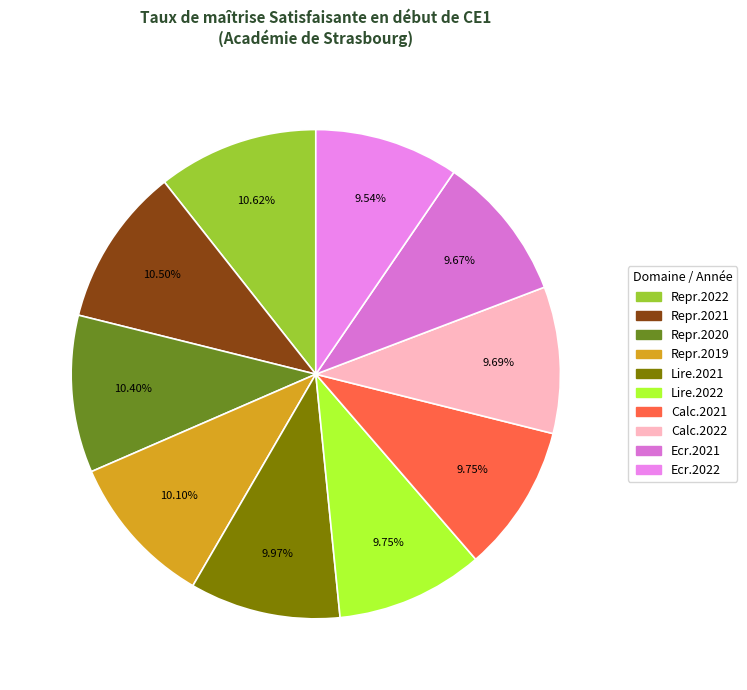

How many segments does this pie chart have?

10